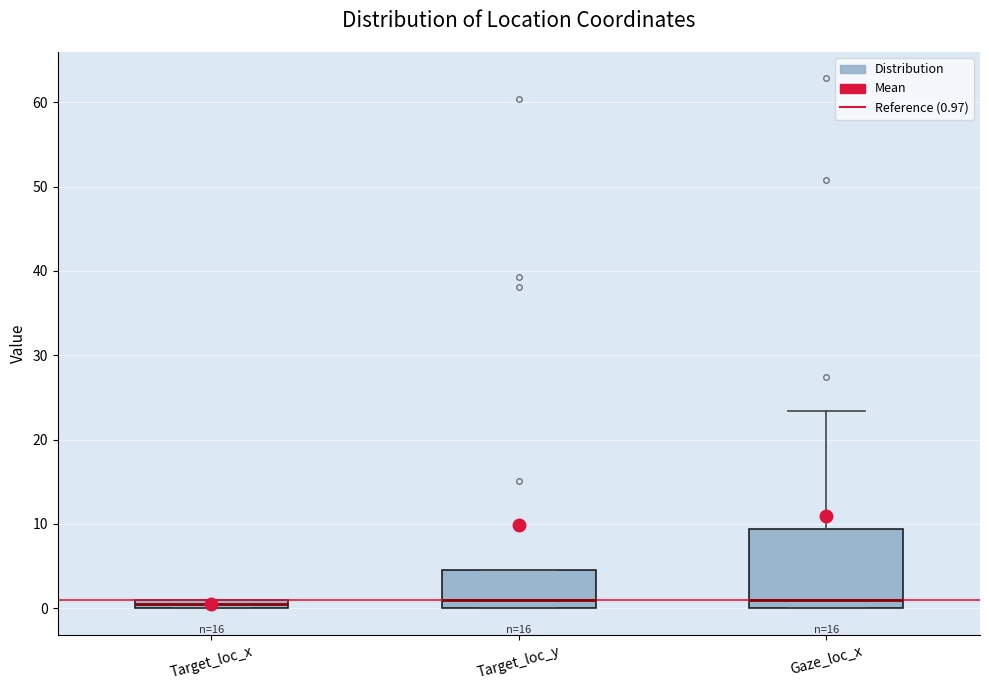

Which box is the tallest, from its lower edge to its upper edge?

Gaze_loc_x